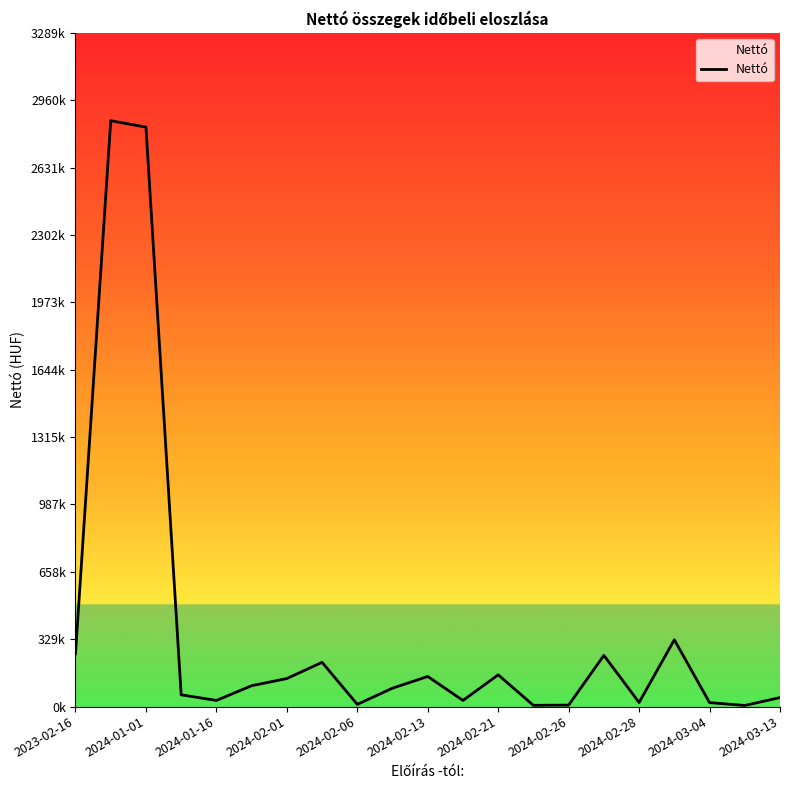

Is this an area chart (filled region under the line)?

Yes